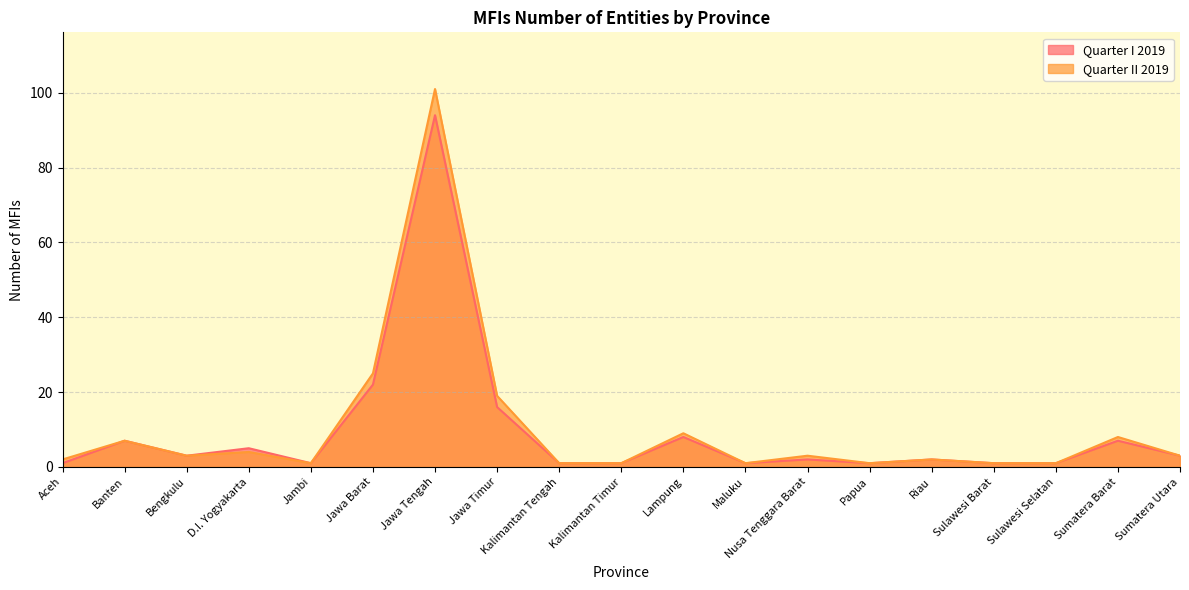

What is the smallest value displayed?

1